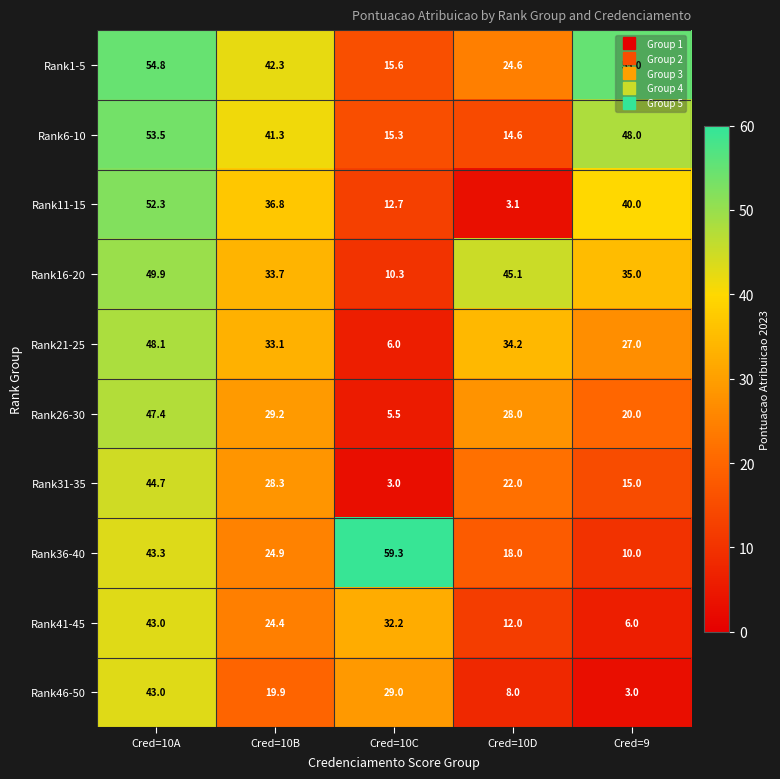

True or false: Rank36-40 has a value of 19.7 at Cred=10A.

False